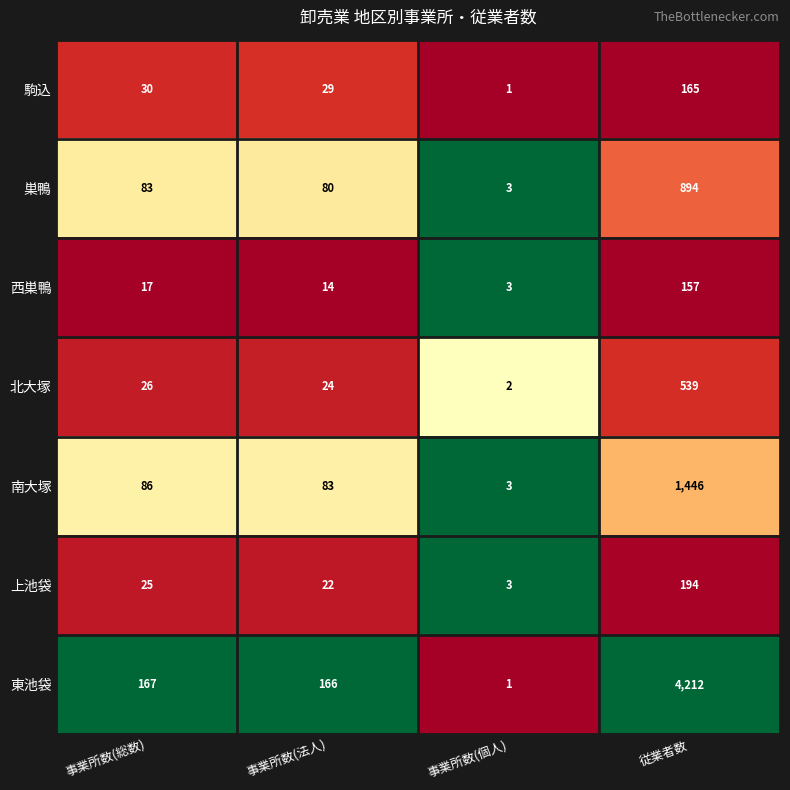

Reading right to left, transcribe all the data shown in this chart.

駒込: 165	1	29	30
巣鴨: 894	3	80	83
西巣鴨: 157	3	14	17
北大塚: 539	2	24	26
南大塚: 1446	3	83	86
上池袋: 194	3	22	25
東池袋: 4212	1	166	167